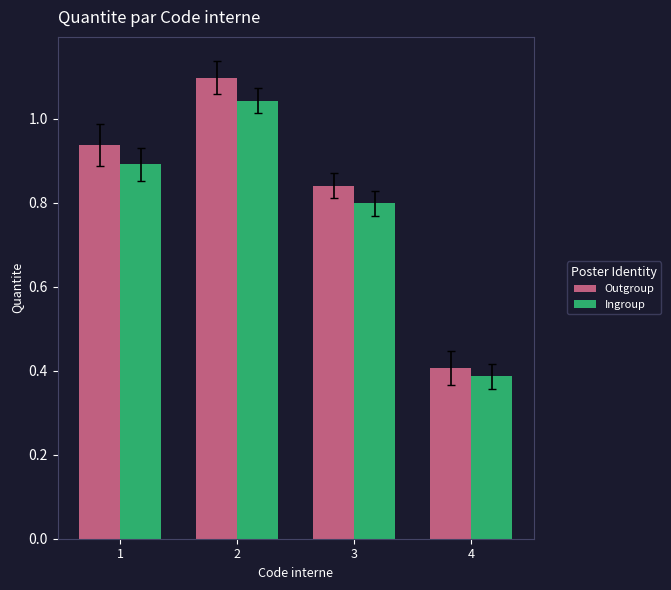

At which label is Ingroup closest to 0?

4